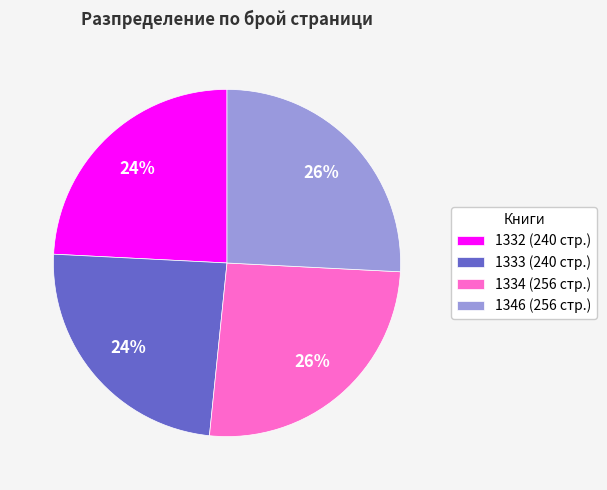

Between 1346 and 1332, which is larger?

1346